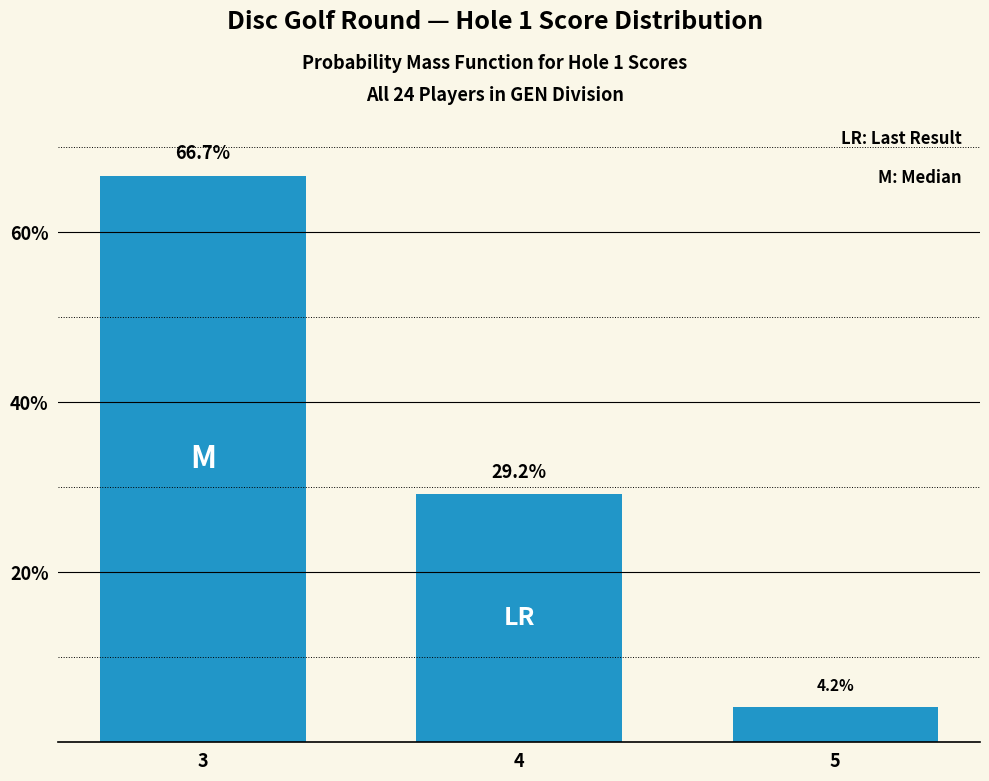

True or false: the data shows 66.7 at 3.

True